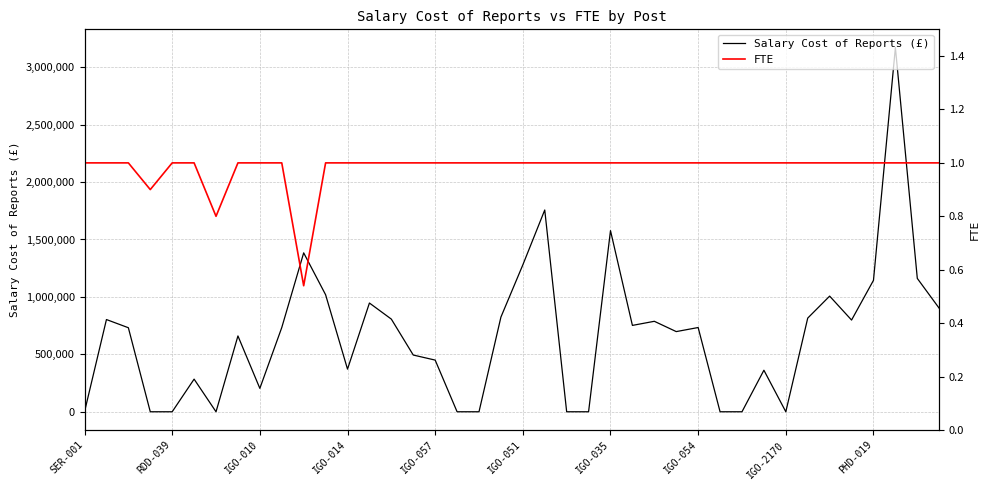

True or false: FTE has a value of 1.0 at 26.

True